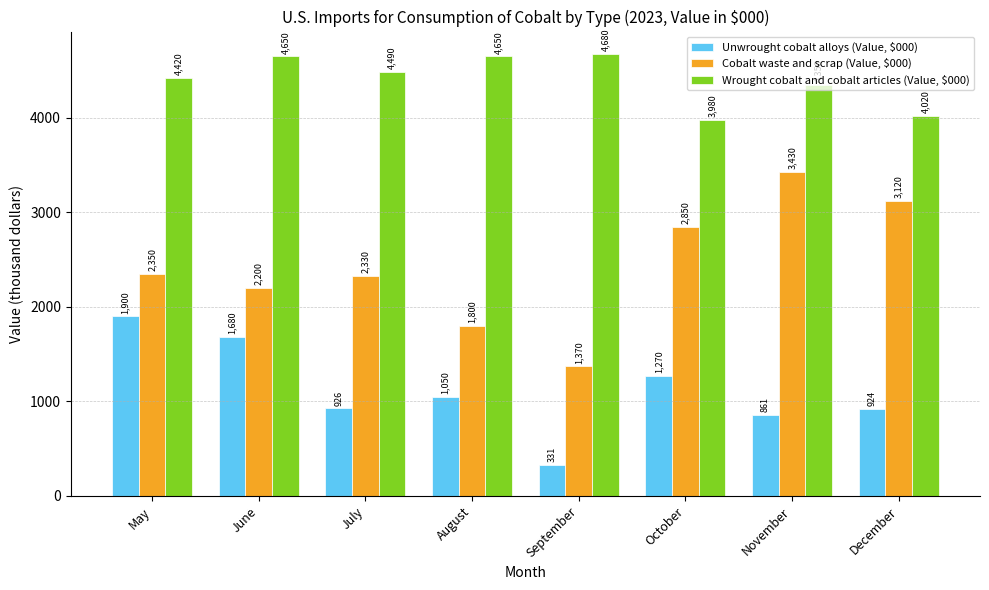

Which label corresponds to the largest value in the chart?

September